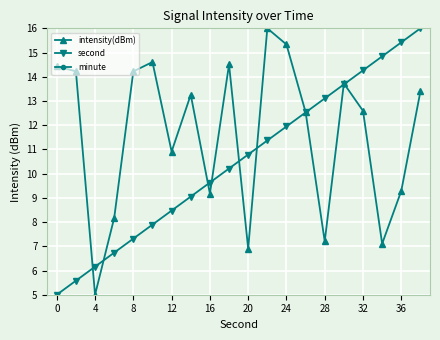

Reading left to right, list all the values displayed in this chart.

intensity(dBm): 14.4	14.2	5.0	8.2	14.2	14.6	10.9	13.3	9.2	14.5	6.9	16.0	15.3	12.5	7.2	13.7	12.6	7.1	9.3	13.4
second: 5.0	5.6	6.2	6.7	7.3	7.9	8.5	9.1	9.6	10.2	10.8	11.4	11.9	12.5	13.1	13.7	14.3	14.8	15.4	16.0
minute: 0.0	0.0	0.0	0.0	0.0	0.0	0.0	0.0	0.0	0.0	0.0	0.0	0.0	0.0	0.0	0.0	0.0	0.0	0.0	0.0